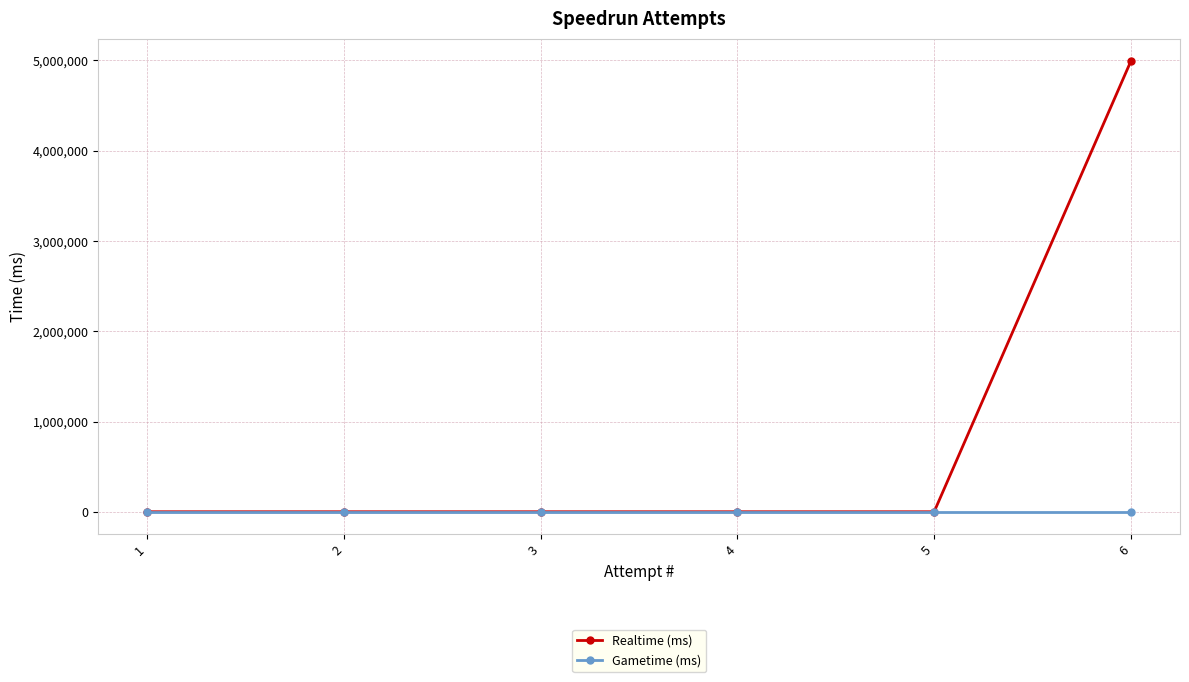

Which series has the largest range (max minus min)?

Realtime (ms)